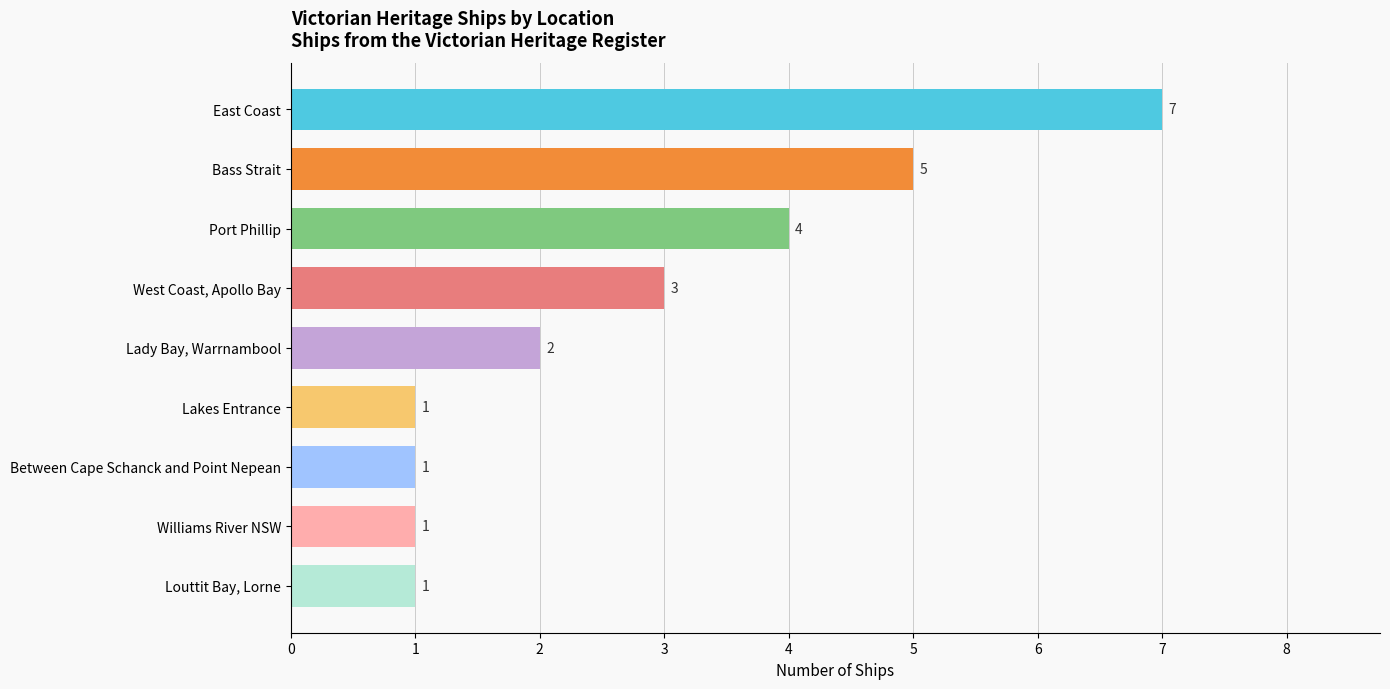

How many values are below 2?

4